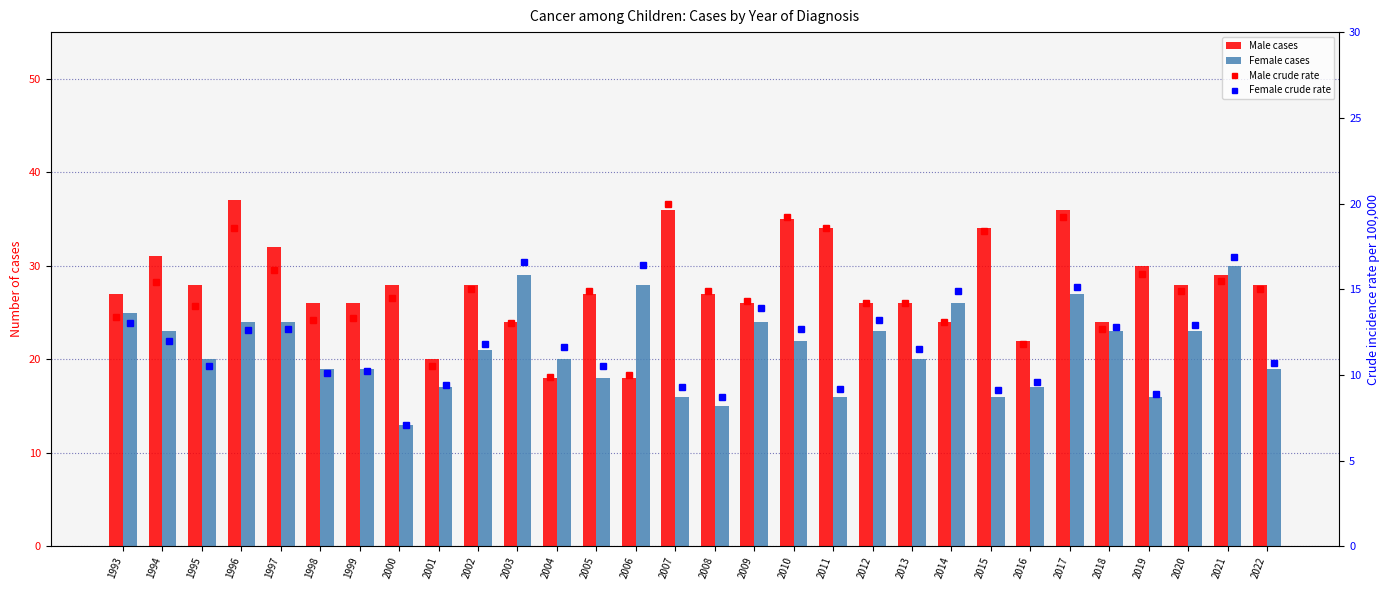

The value of Male crude rate at 1993 is 6.5. True or false?

False